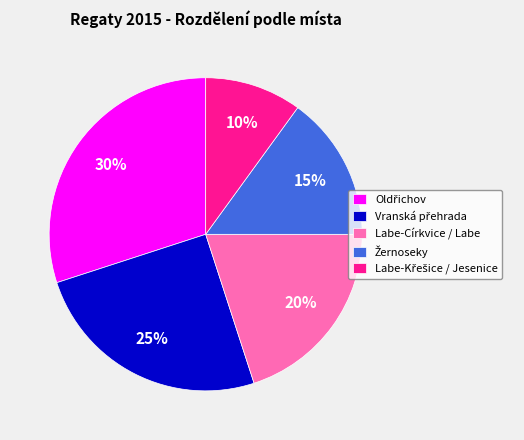

To the nearest percent, what percentage of the pie is Labe-Církvice / Labe?

20%